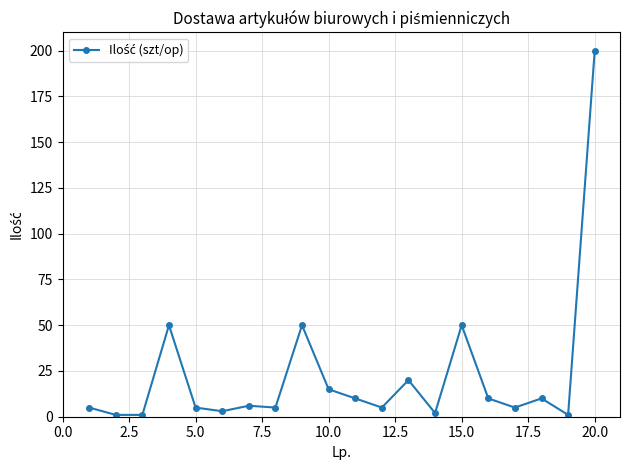

True or false: the data has more than 2 interior local peaks.

True